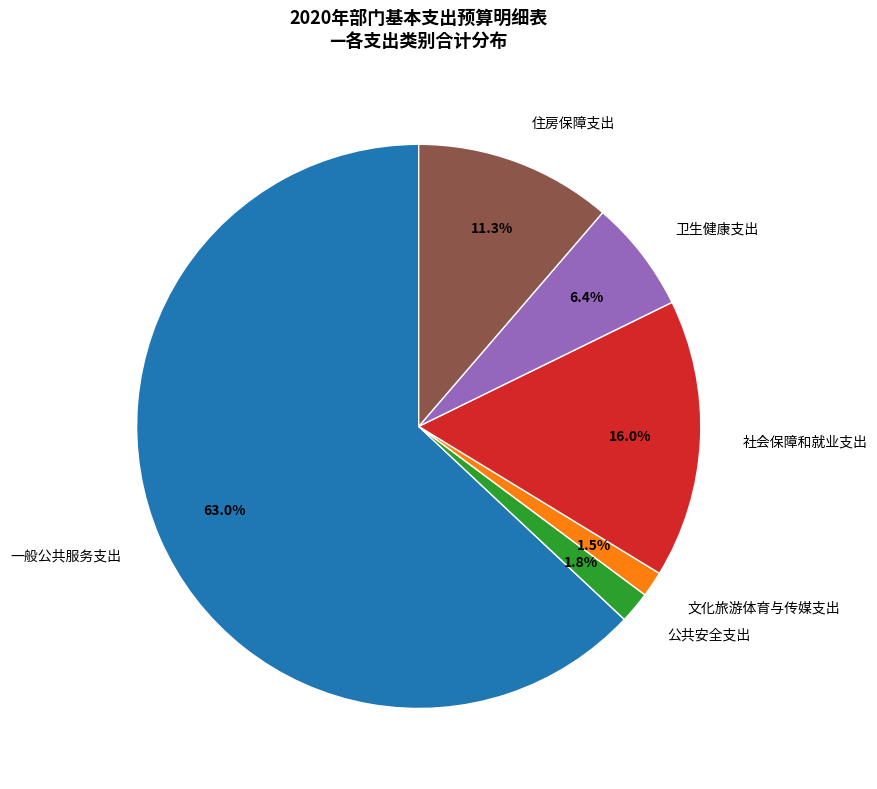

Which category has the biggest portion of the pie?

一般公共服务支出